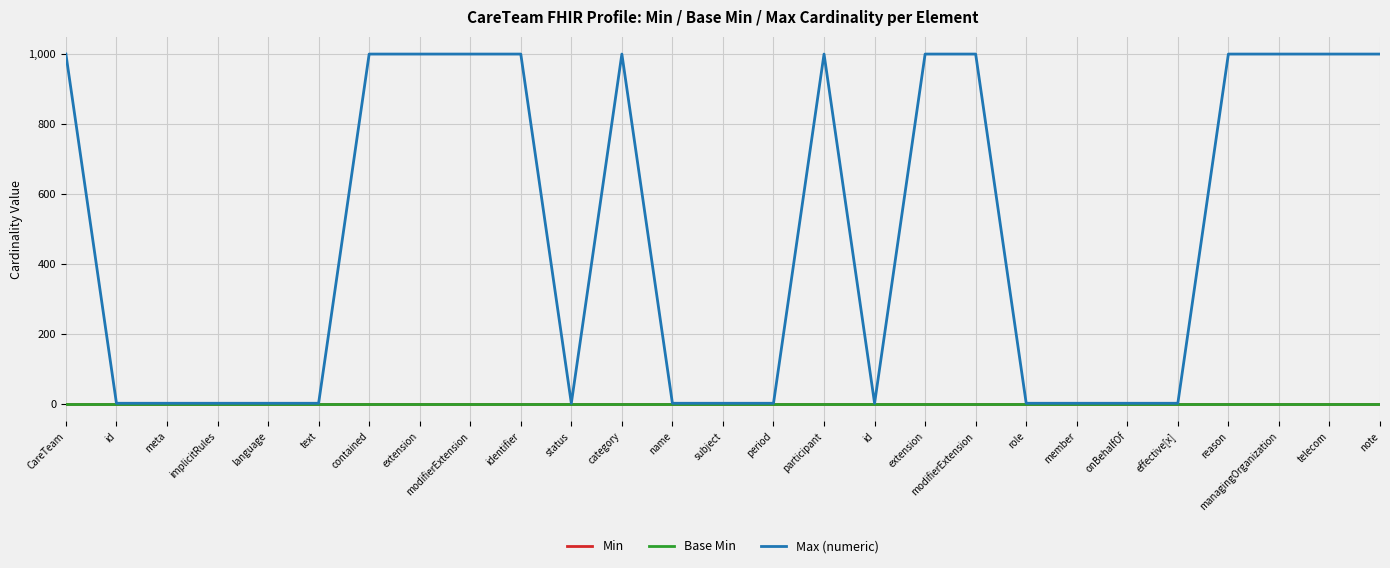

What is the maximum value shown in the chart?

999